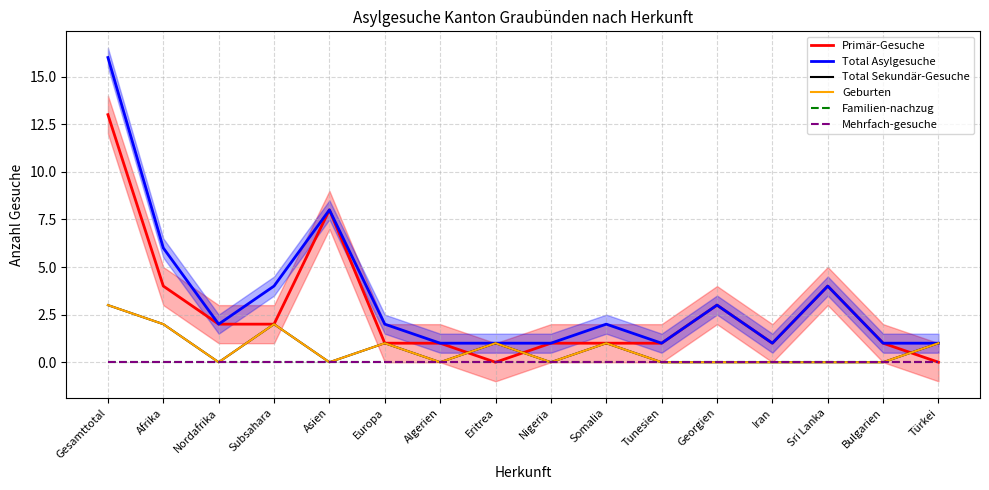

True or false: Mehrfach-gesuche has a value of 0 at Somalia.

True